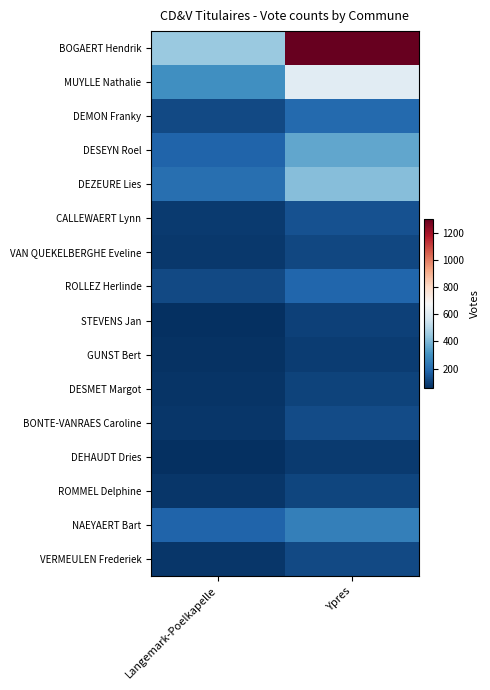

Reading left to right, extract all data points from this chart.

BOGAERT Hendrik: Langemark-Poelkapelle=448	Ypres=1300
MUYLLE Nathalie: Langemark-Poelkapelle=297	Ypres=611
DEMON Franky: Langemark-Poelkapelle=121	Ypres=198
DESEYN Roel: Langemark-Poelkapelle=180	Ypres=356
DEZEURE Lies: Langemark-Poelkapelle=210	Ypres=414
CALLEWAERT Lynn: Langemark-Poelkapelle=87	Ypres=139
VAN QUEKELBERGHE Eveline: Langemark-Poelkapelle=78	Ypres=114
ROLLEZ Herlinde: Langemark-Poelkapelle=121	Ypres=187
STEVENS Jan: Langemark-Poelkapelle=58	Ypres=98
GUNST Bert: Langemark-Poelkapelle=63	Ypres=90
DESMET Margot: Langemark-Poelkapelle=72	Ypres=104
BONTE-VANRAES Caroline: Langemark-Poelkapelle=74	Ypres=122
DEHAUDT Dries: Langemark-Poelkapelle=58	Ypres=85
ROMMEL Delphine: Langemark-Poelkapelle=75	Ypres=108
NAEYAERT Bart: Langemark-Poelkapelle=180	Ypres=253
VERMEULEN Frederiek: Langemark-Poelkapelle=74	Ypres=118